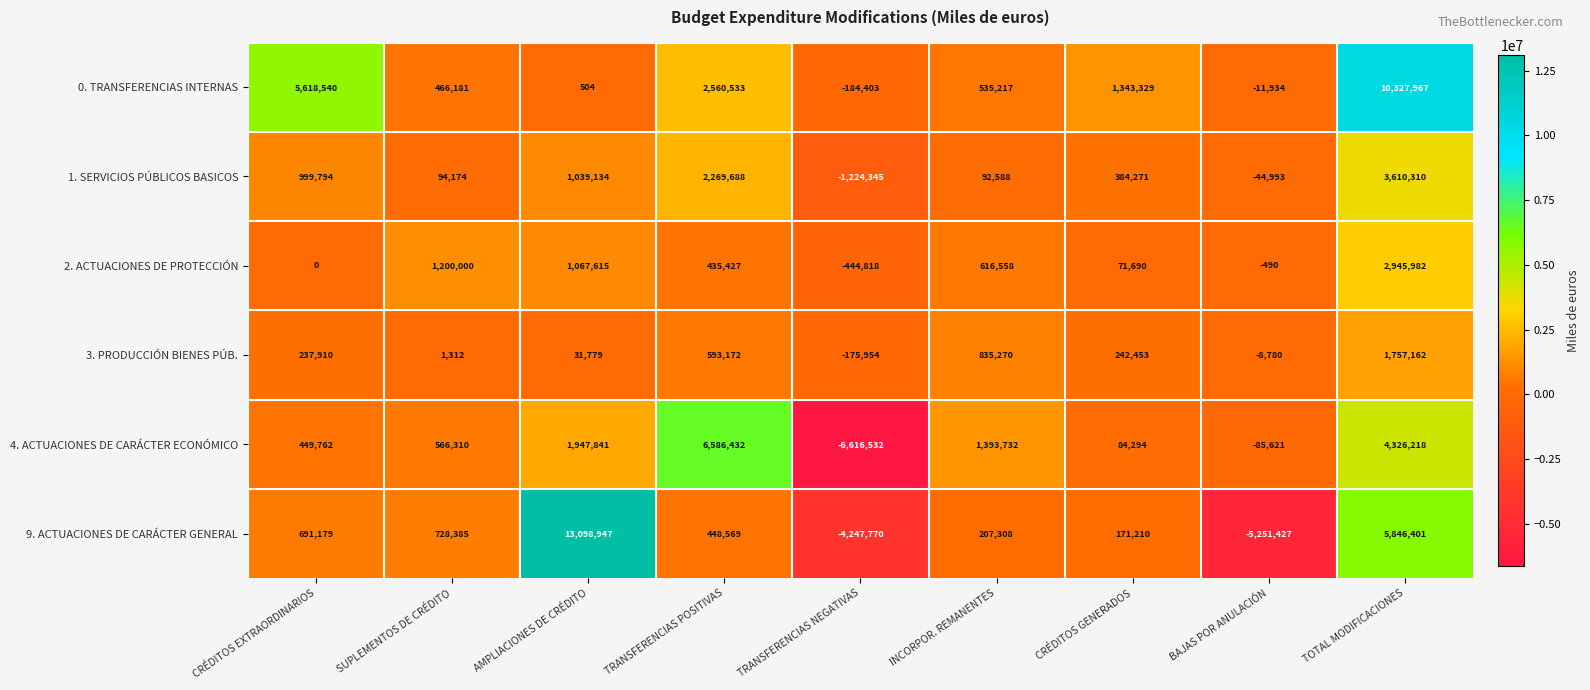

How many values in the 4. ACTUACIONES DE CARÁCTER ECONÓMICO series are below 566310?

4